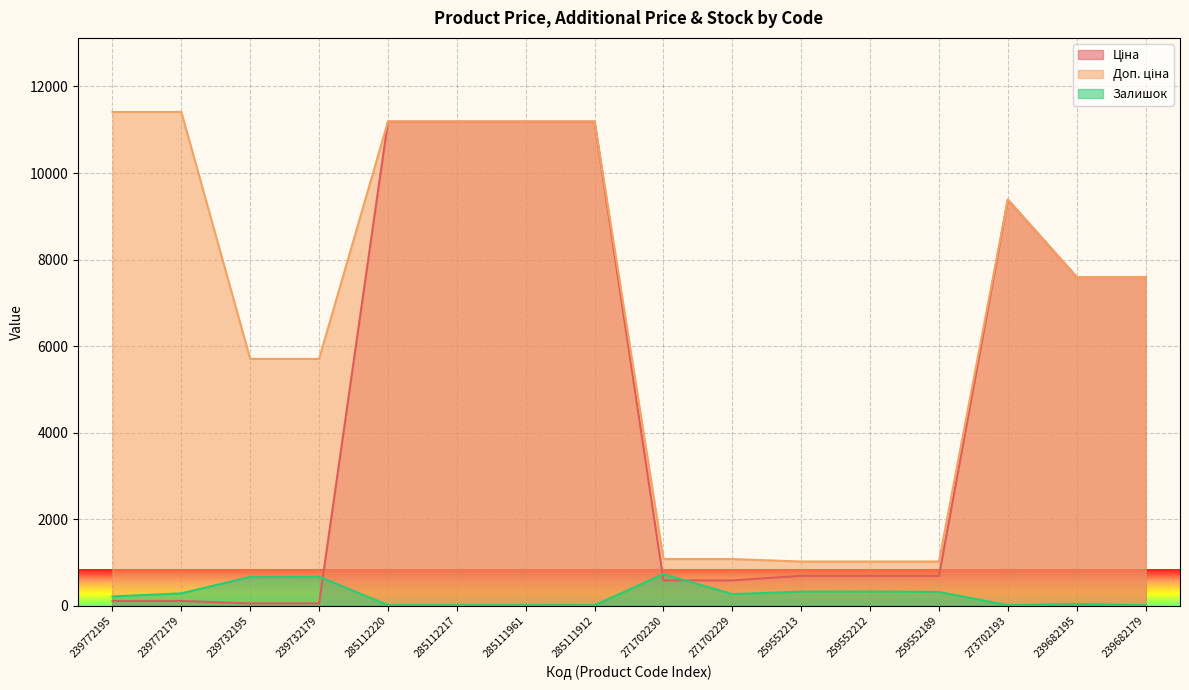

How many values in the Залишок series are below 272?

8